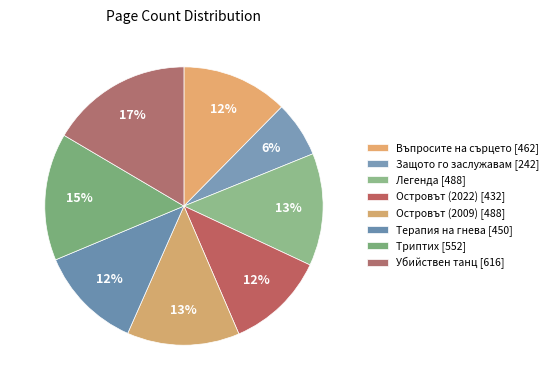

To the nearest percent, what is the average slice percentage?

12%